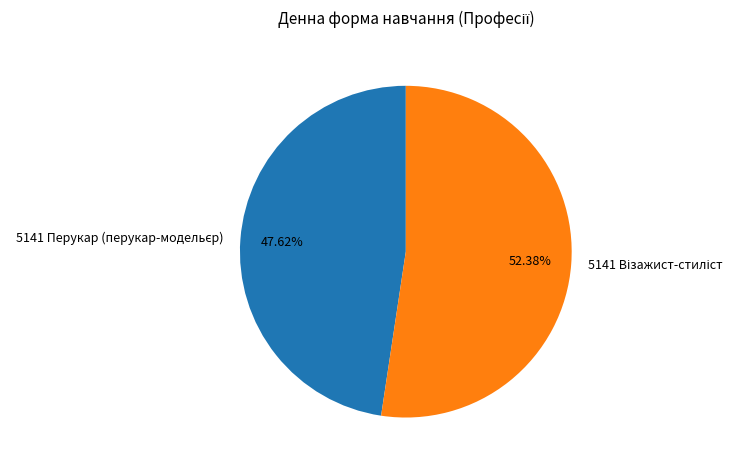

Is there any slice that represents more than half of the pie?

Yes